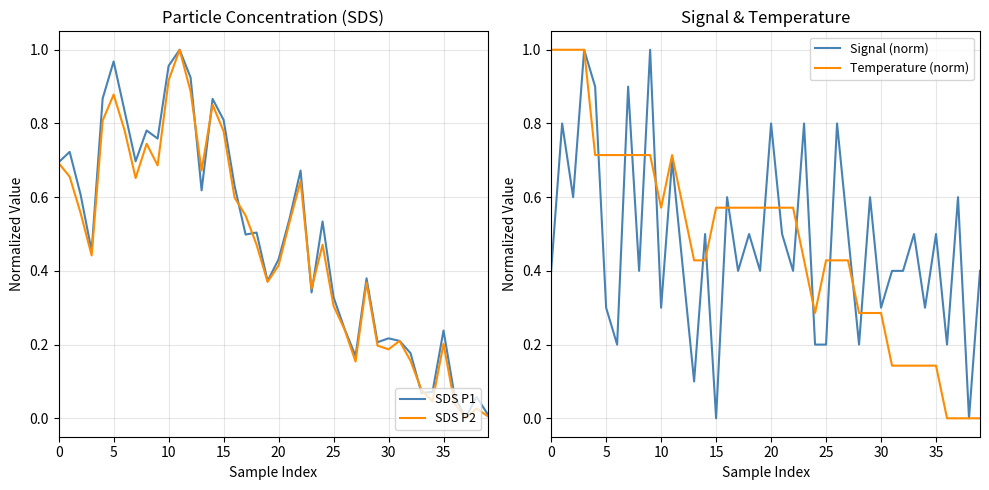

What is the label of the 33rd point from the left?

32